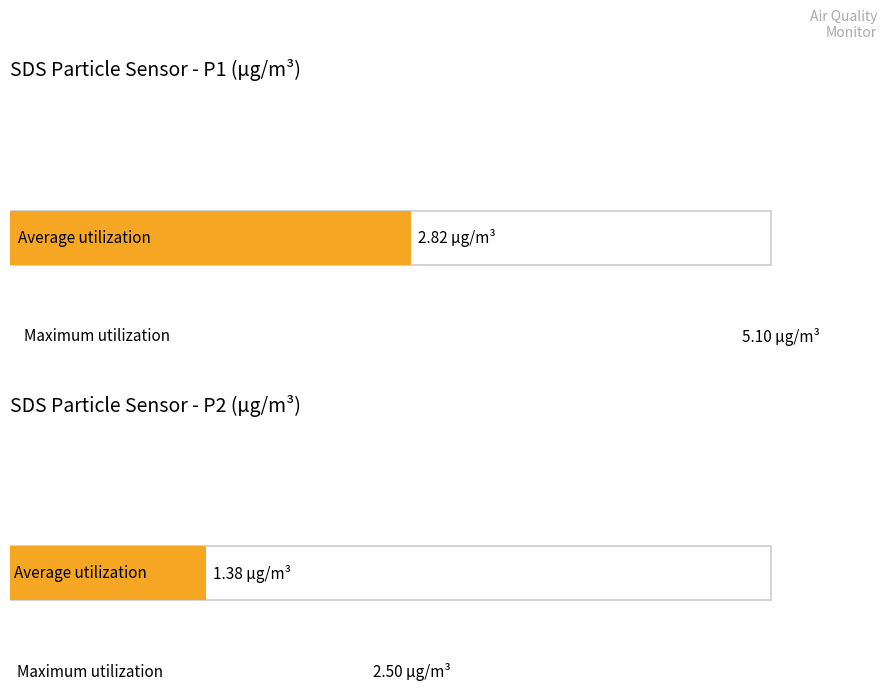

Which series has the largest range (max minus min)?

Maximum utilization